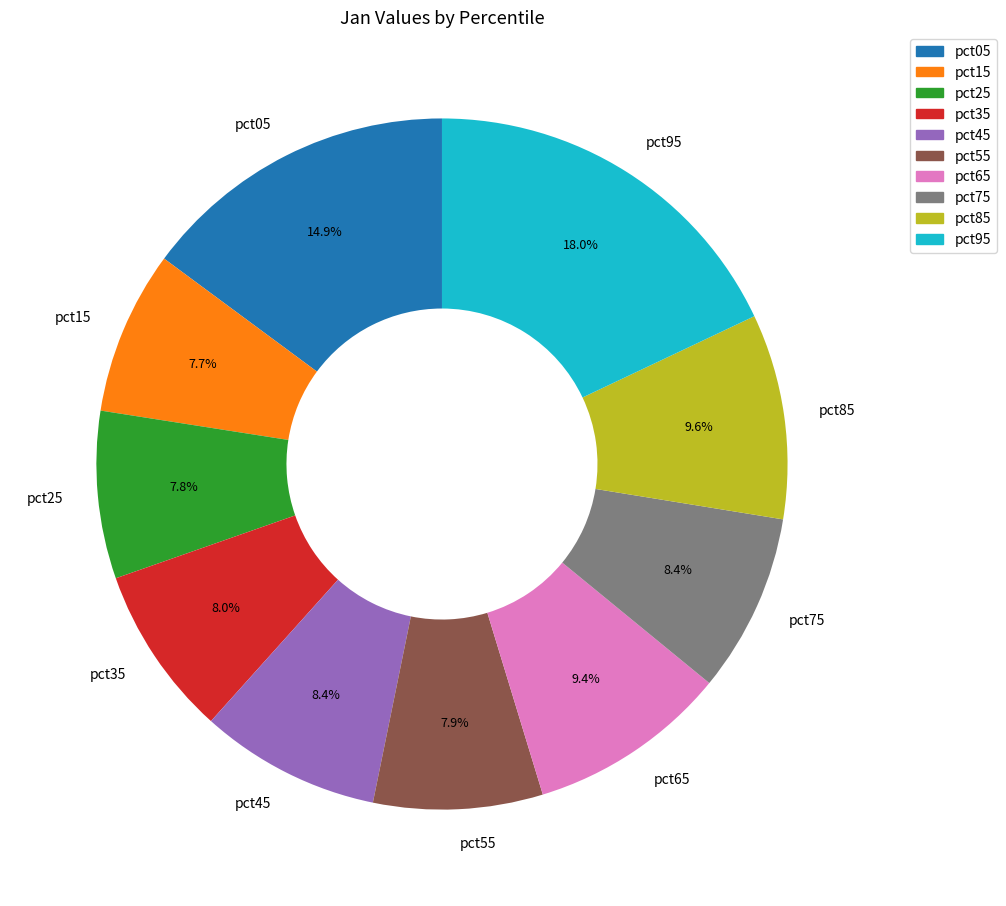

To the nearest percent, what is the difference between the largest and smallest slice percentages?

10%